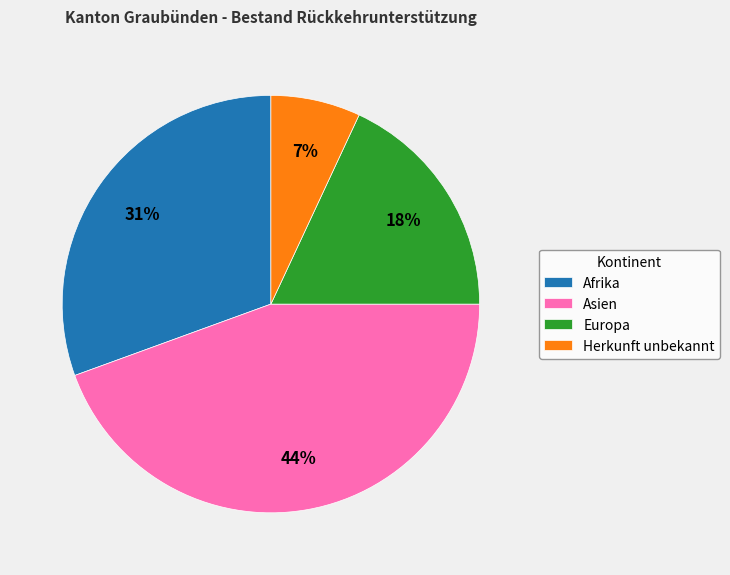

To the nearest percent, what is the difference between the Herkunft unbekannt and Europa slice percentages?

11%